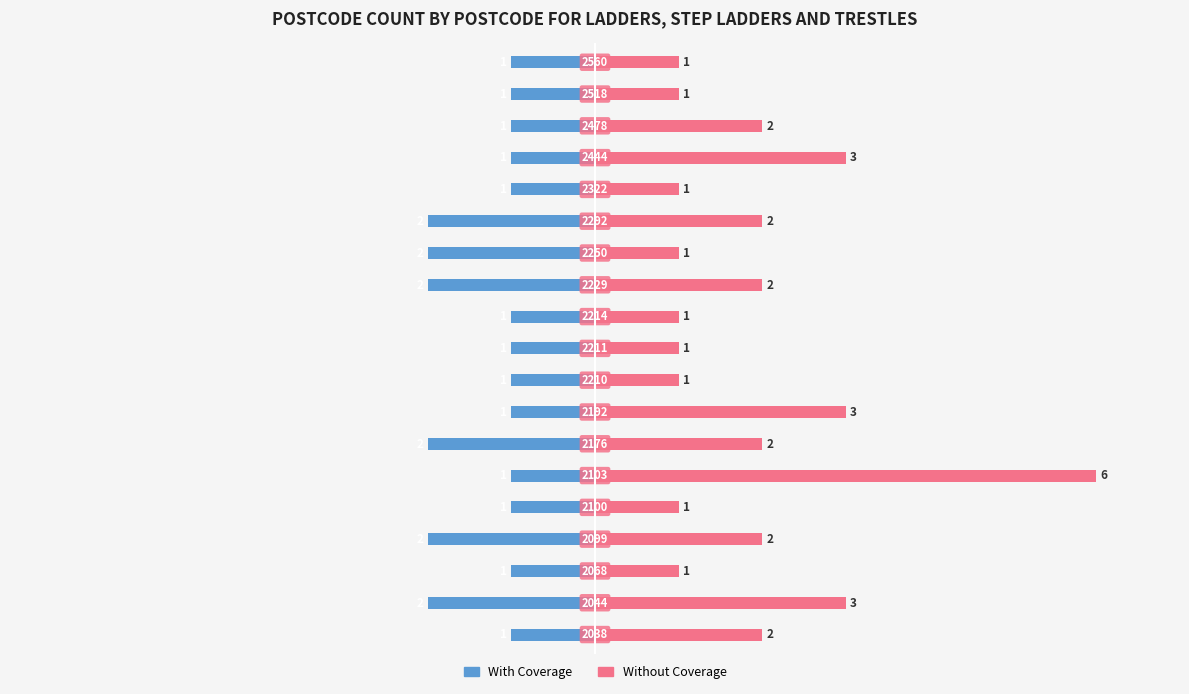

Which series has the largest total across all categories?

Without Coverage